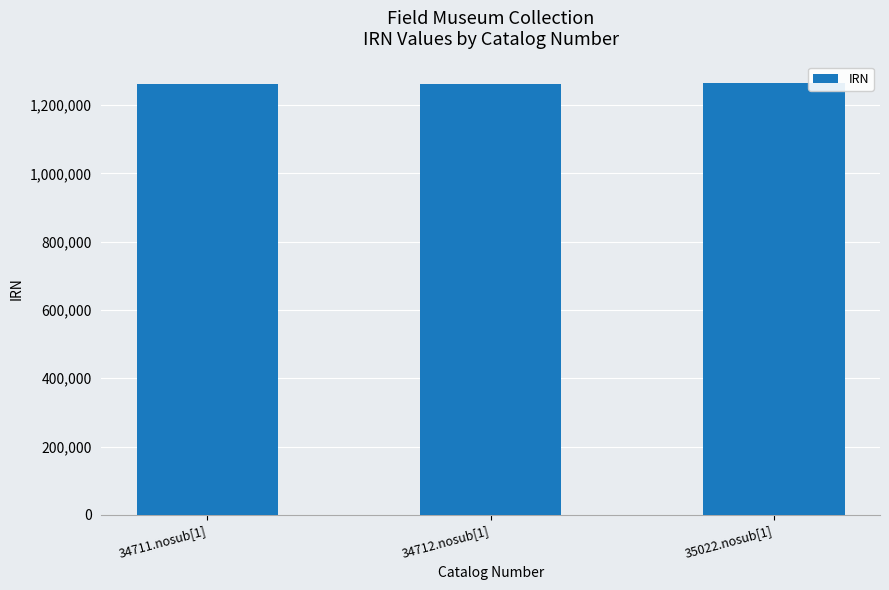

What is the label of the 1st bar from the left?

34711.nosub[1]